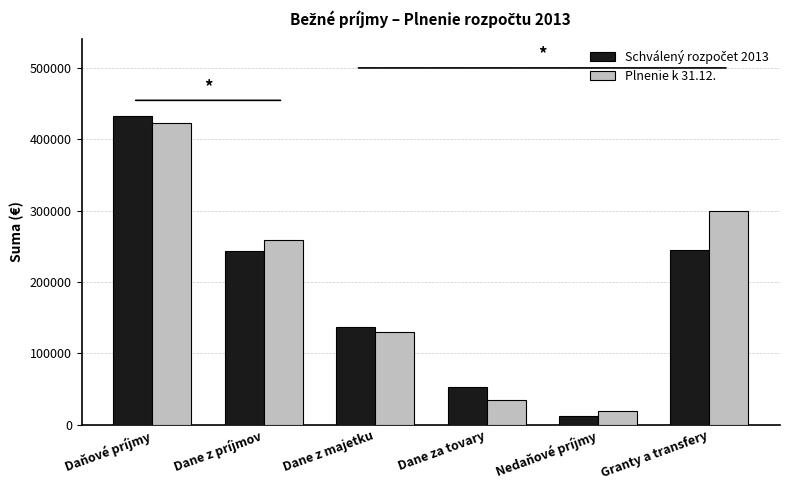

The value of Plnenie k 31.12. at Dane z príjmov is 51924. True or false?

False